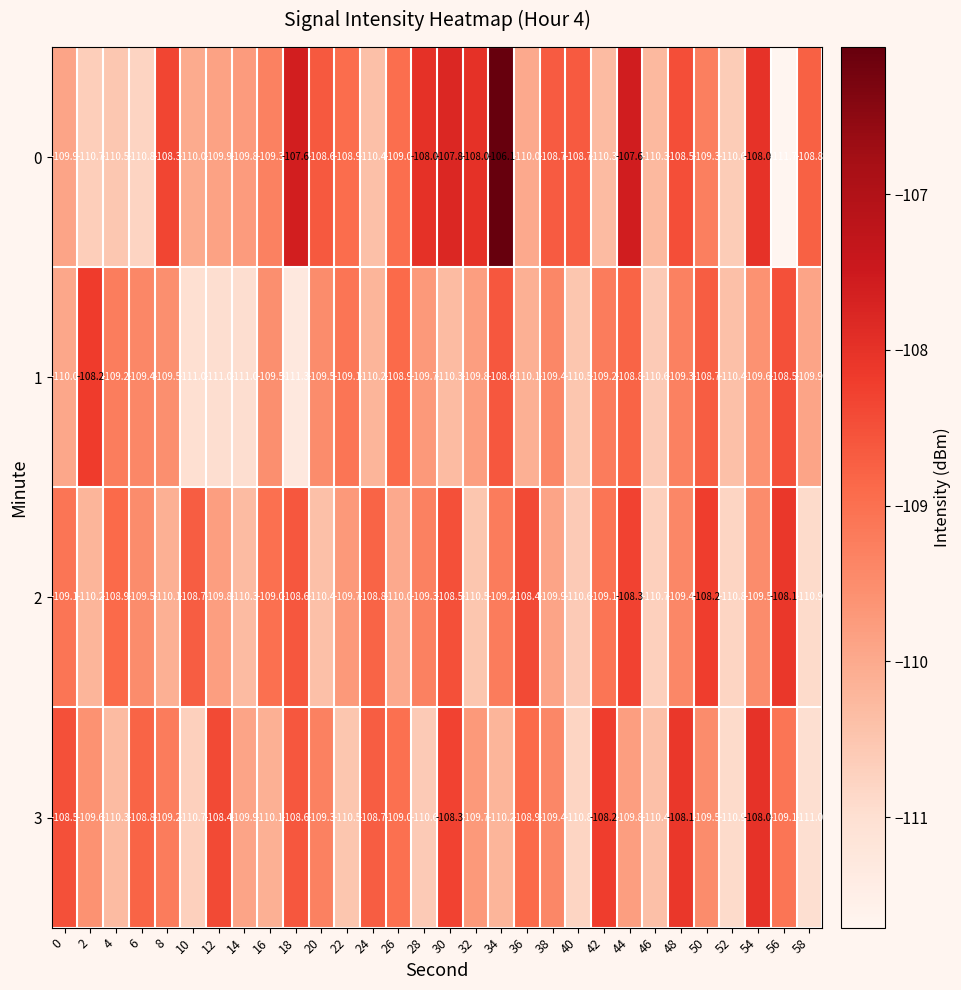

The value of 3 at 58 is -68.3. True or false?

False